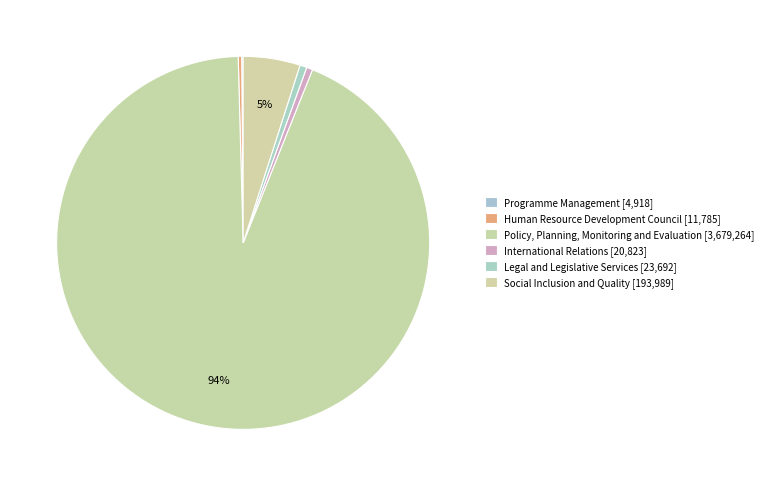

Which has a higher value, Human Resource Development Council or Policy, Planning, Monitoring and Evaluation?

Policy, Planning, Monitoring and Evaluation